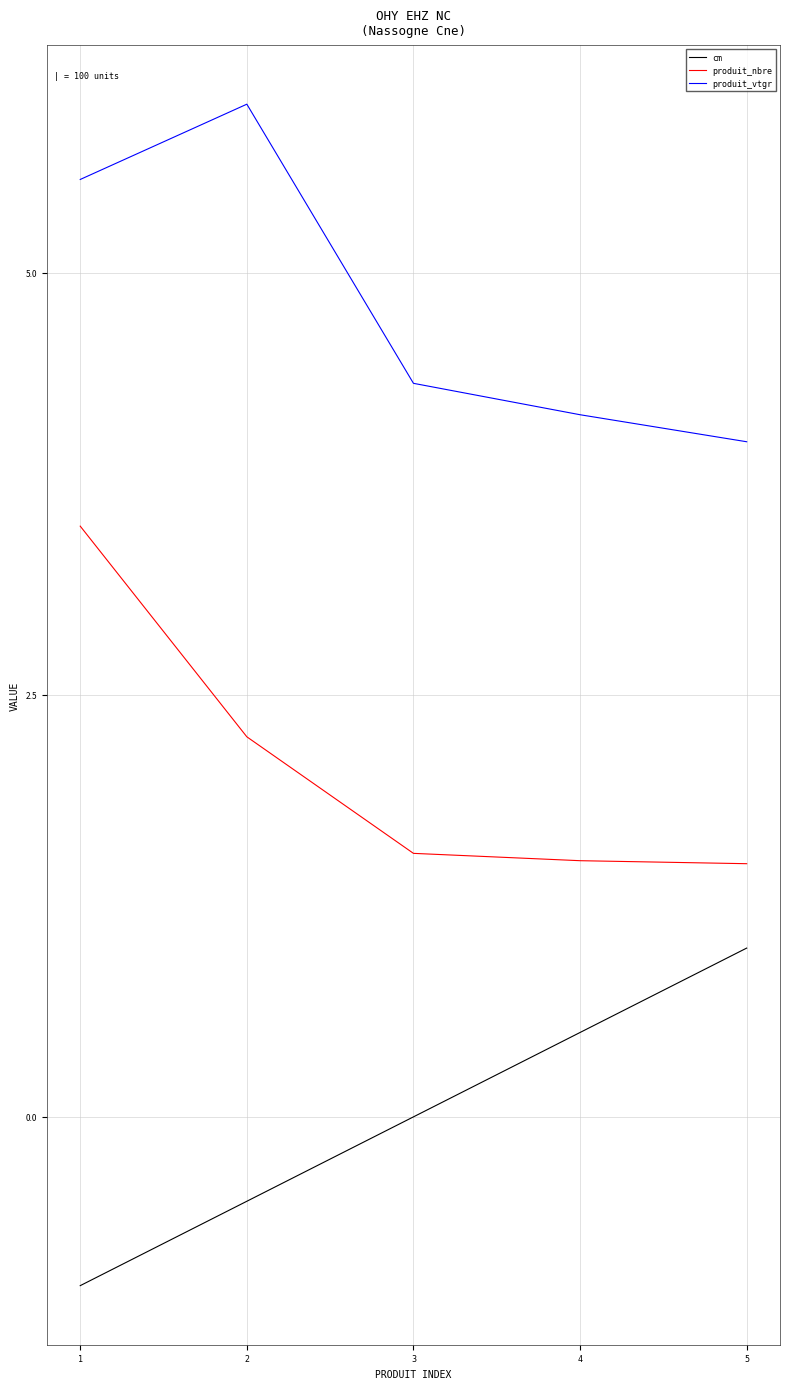

The value of produit_vtgr at 1 is 5.6. True or false?

True